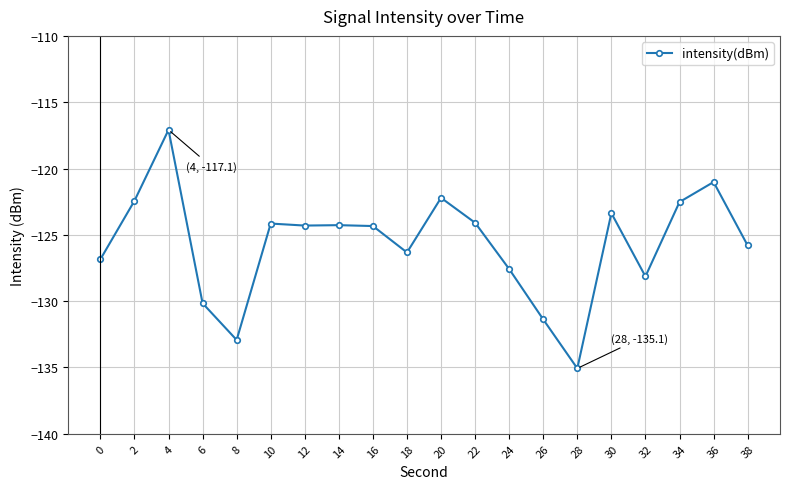

Is it true that the value at 36 is -121.0?

True